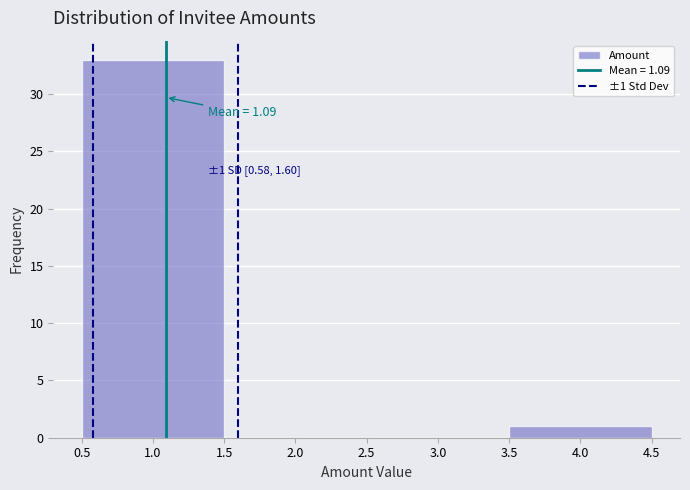

Which range on the x-axis has the tallest bar?

0.5 to 1.5